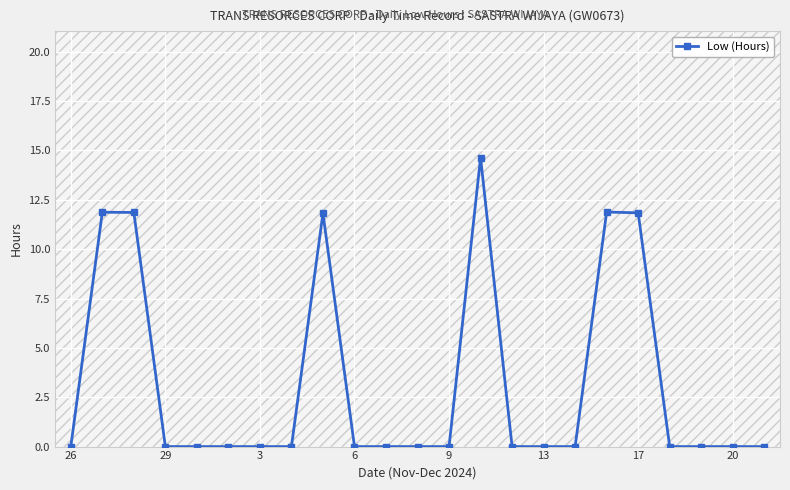

True or false: Low (Hours) has a value of 7.9 at 6.

False